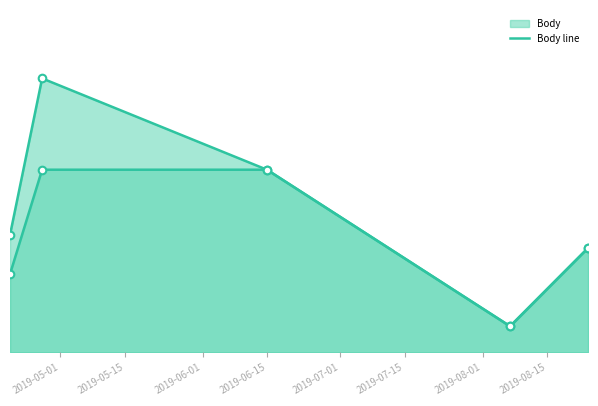

What is the total value across all series at 2019-07-01?

16.0